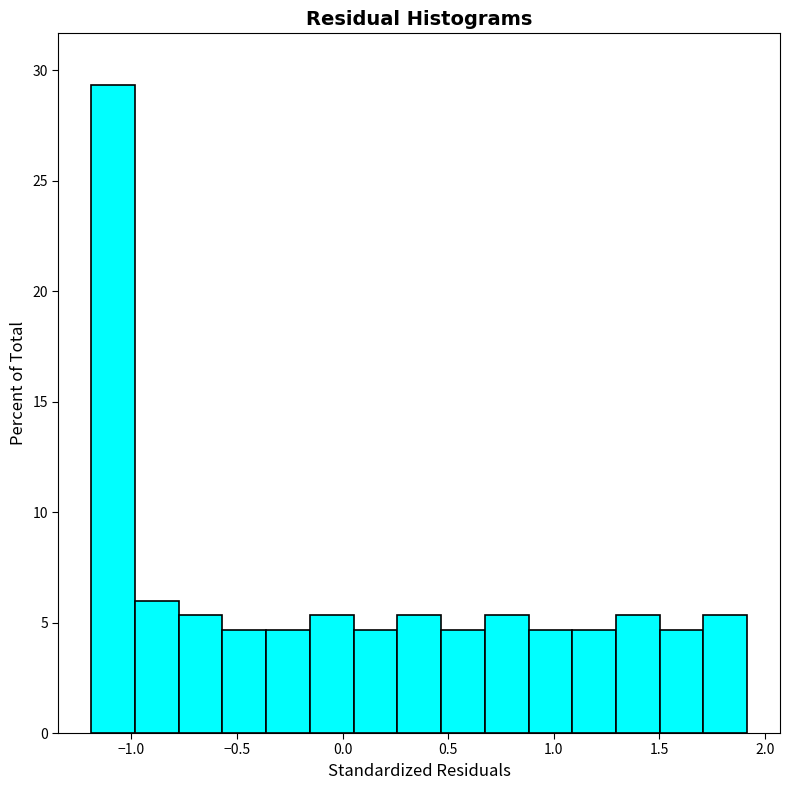

What is the height of the bar covering 0.90 to 1.10 on the x-axis? Neither the bar edges nor the heights are printed on the chart, so give them approximately, as read against the axes.

4.5